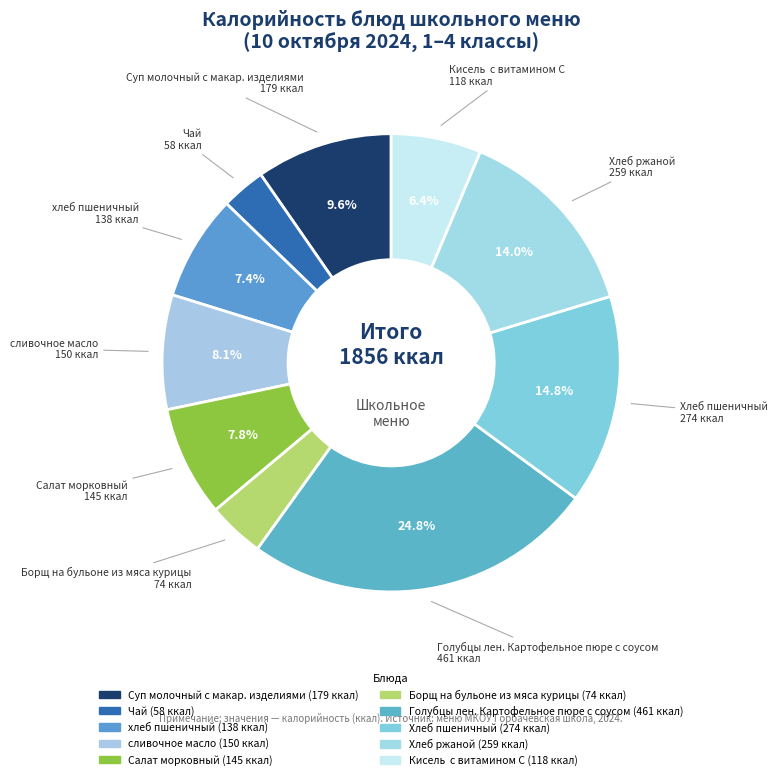

Rank the categories by value from lowest to highest.

Чай, Борщ на бульоне из мяса курицы, Кисель  с витамином С, хлеб пшеничный, Салат морковный, сливочное масло, Суп молочный с макар. изделиями, Хлеб ржаной, Хлеб пшеничный, Голубцы лен. Картофельное пюре с соусом